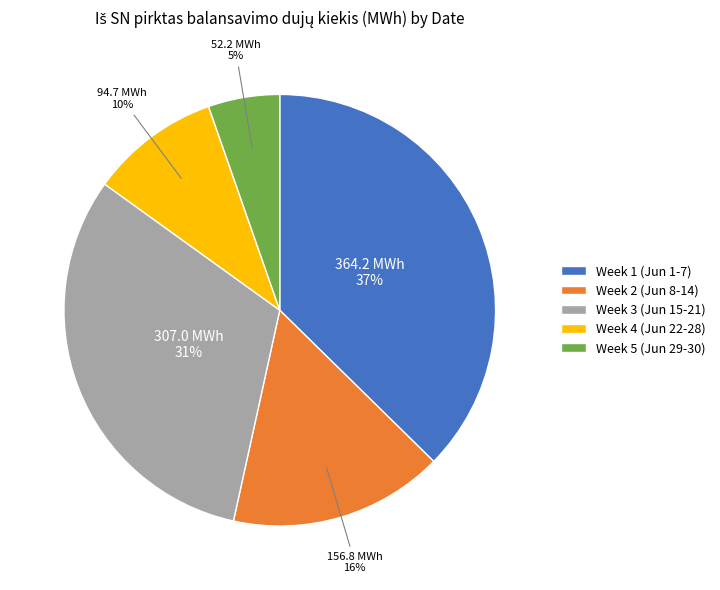

Which category has the smallest portion of the pie?

Week 5 (Jun 29-30)